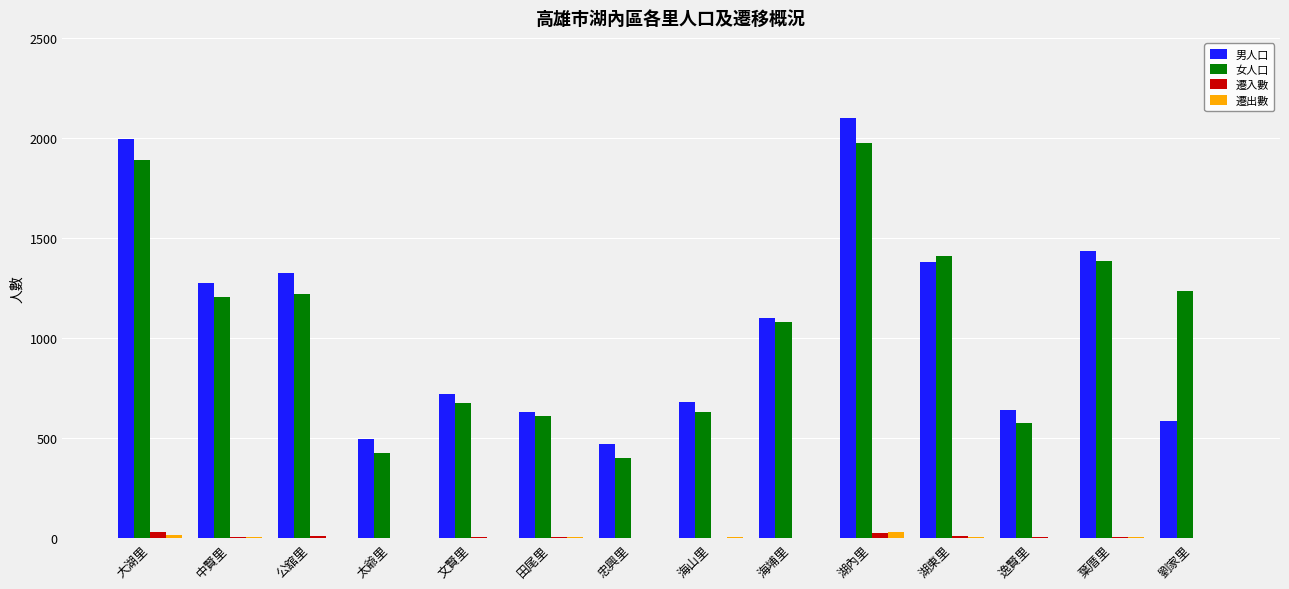

Which series changed the most between 海山里 and 湖內里?

男人口